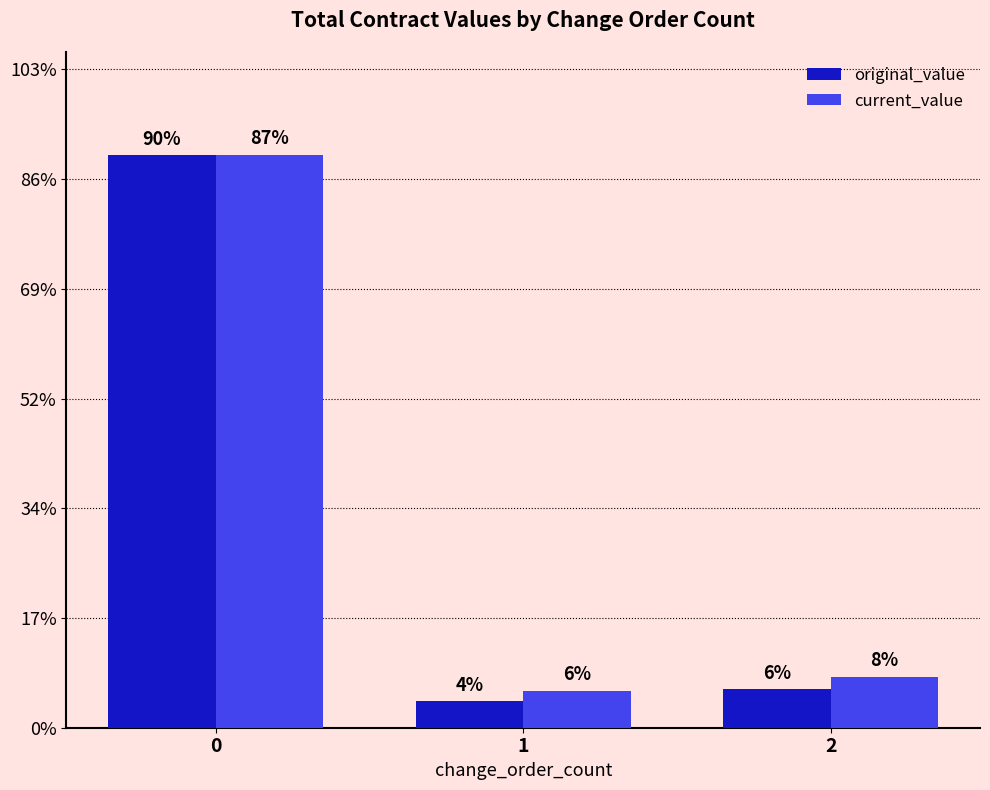

Reading right to left, extract all data points from this chart.

original_value: 2=175004.4	1=120733.0	0=2609778.0
current_value: 2=233060.3	1=169558.0	0=2609778.0